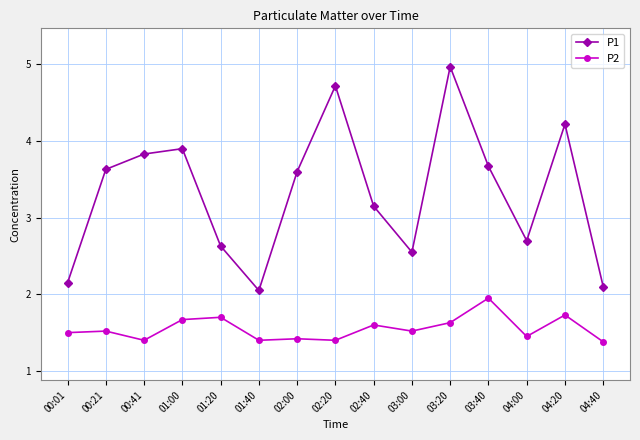

At how many categories does at least one series exceed 3?

9